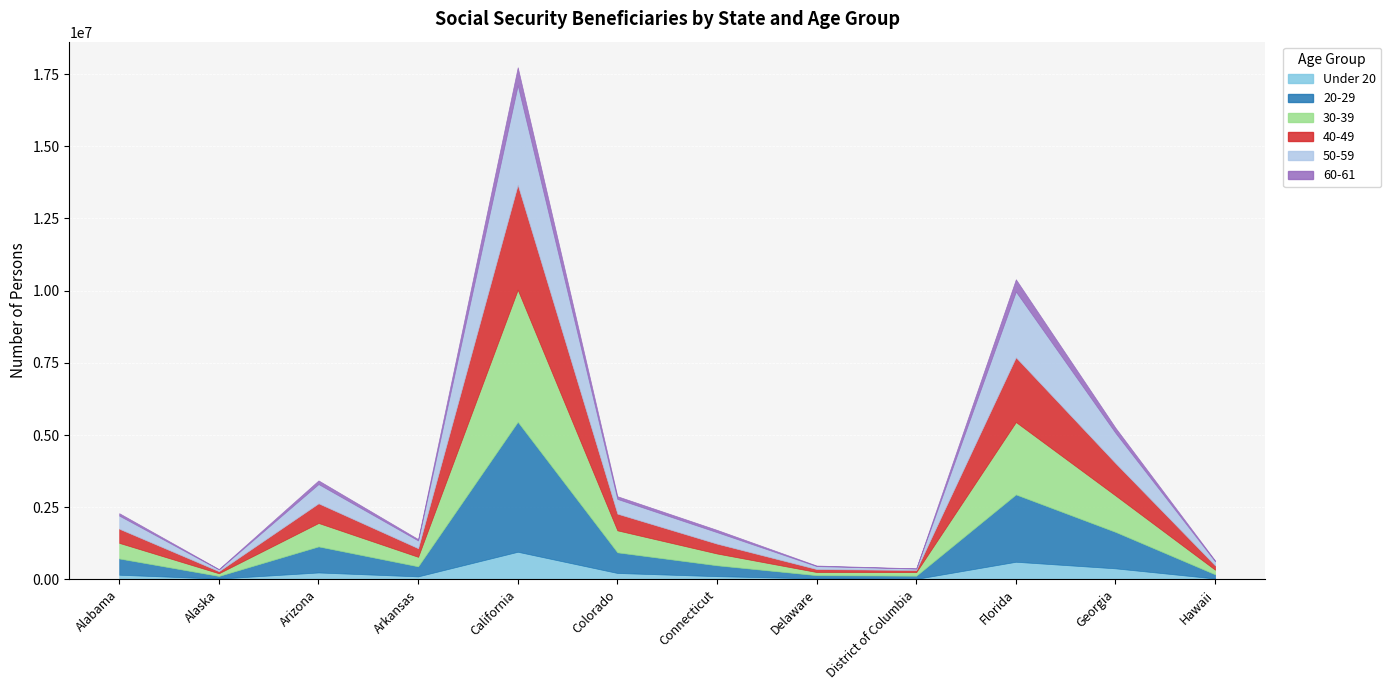

What are all the series names shown in the legend?

Under 20, 20-29, 30-39, 40-49, 50-59, 60-61